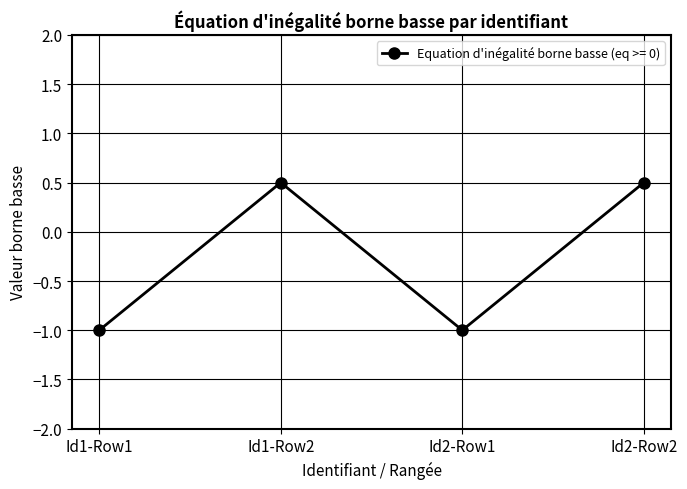

Where is the first local minimum?

Id2-Row1